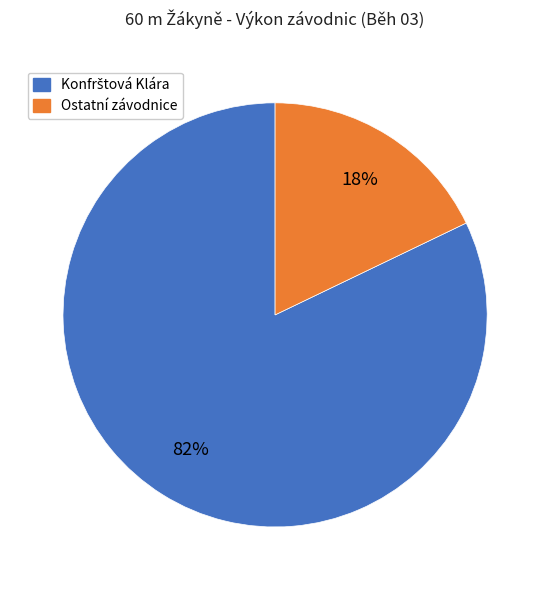

To the nearest percent, what is the difference between the largest and smallest slice percentages?

64%